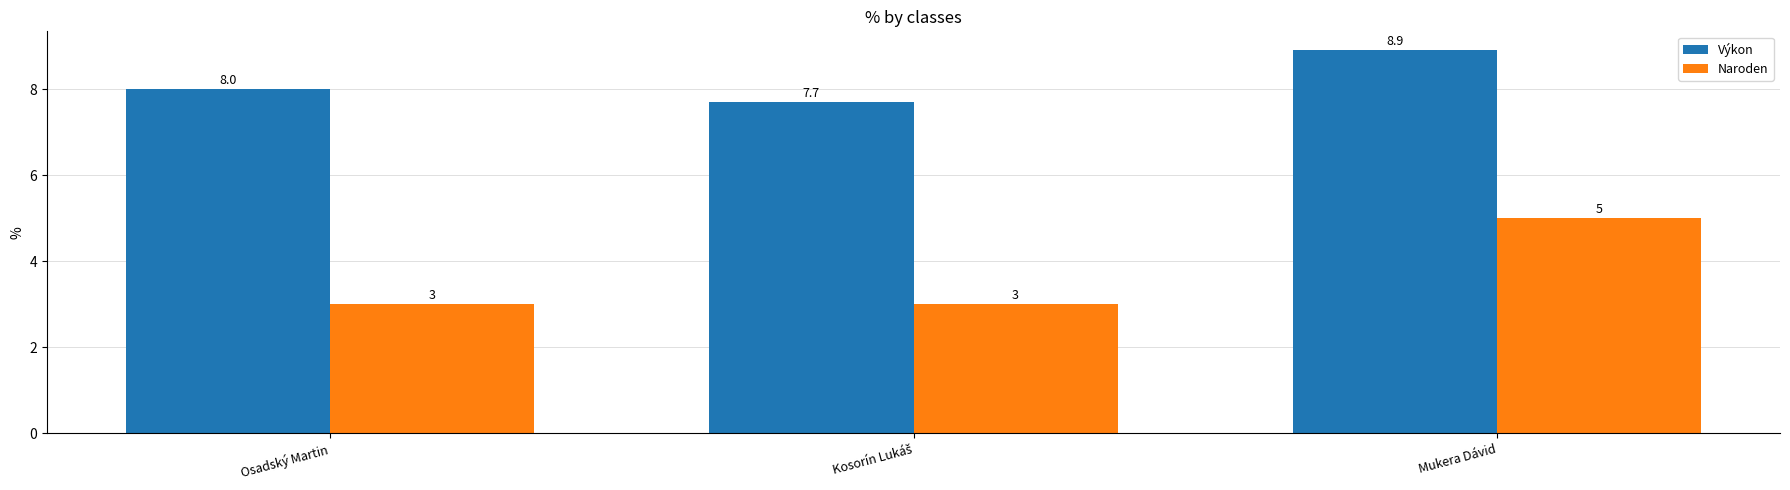

Which series has the largest total across all categories?

Výkon